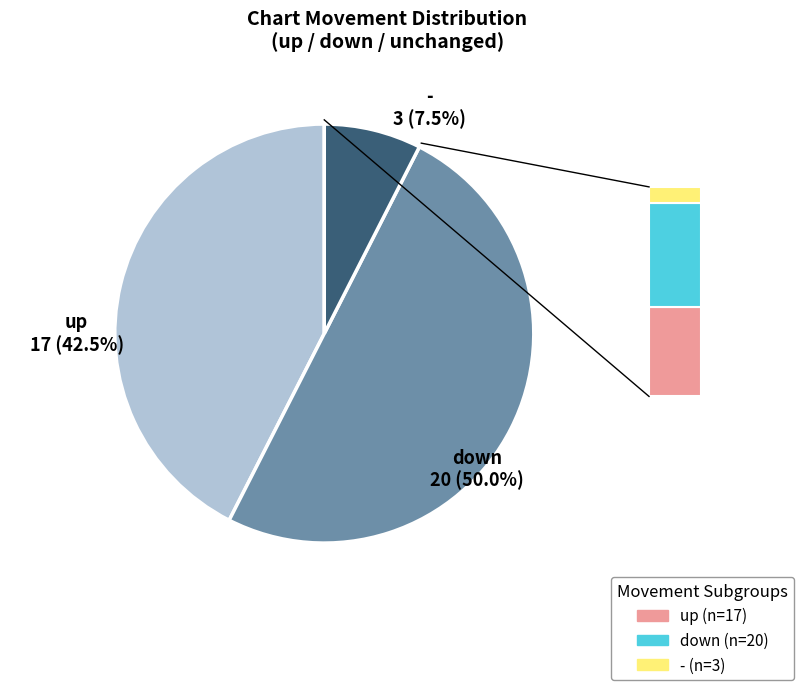

Combined, what portion of the pie is up and down?

92.5%